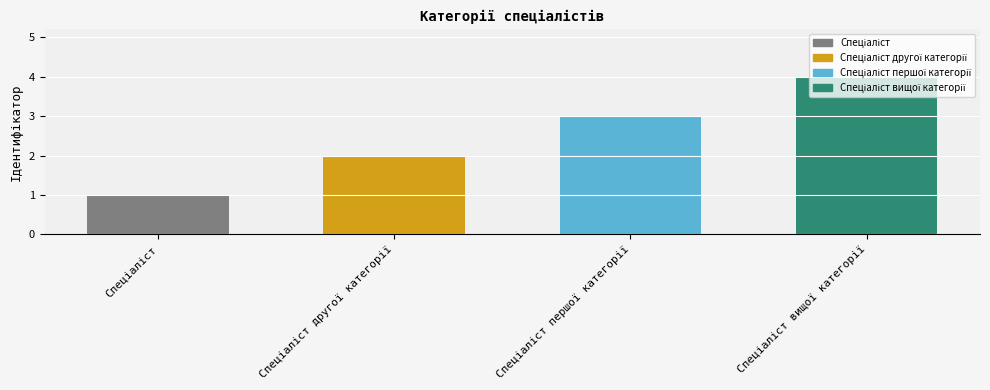

Count the number of data series in this chart.

1